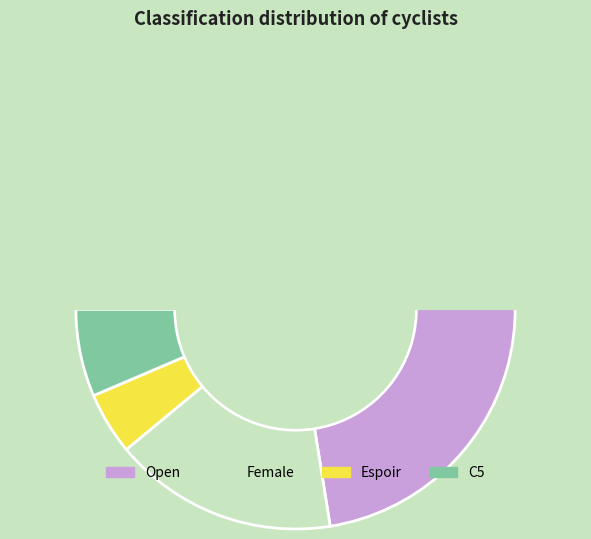

True or false: Espoir accounts for 19% of the total.

False